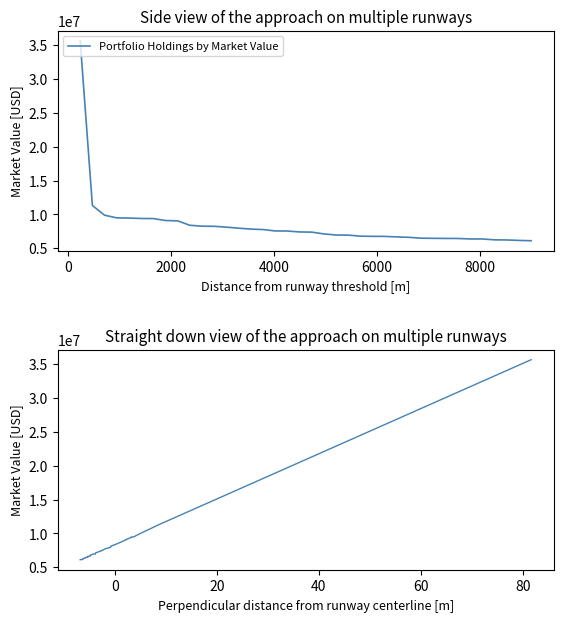

Is this an area chart (filled region under the line)?

No